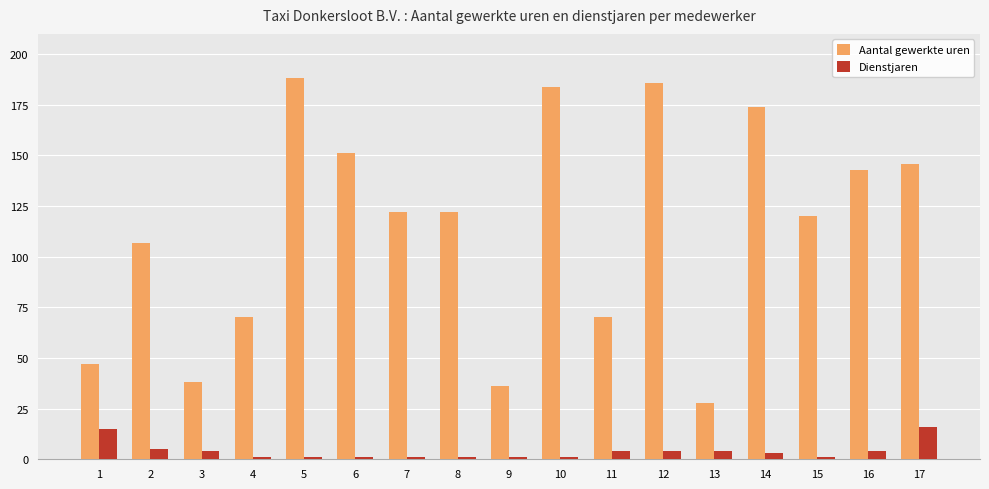

Which series has the largest total across all categories?

Aantal gewerkte uren